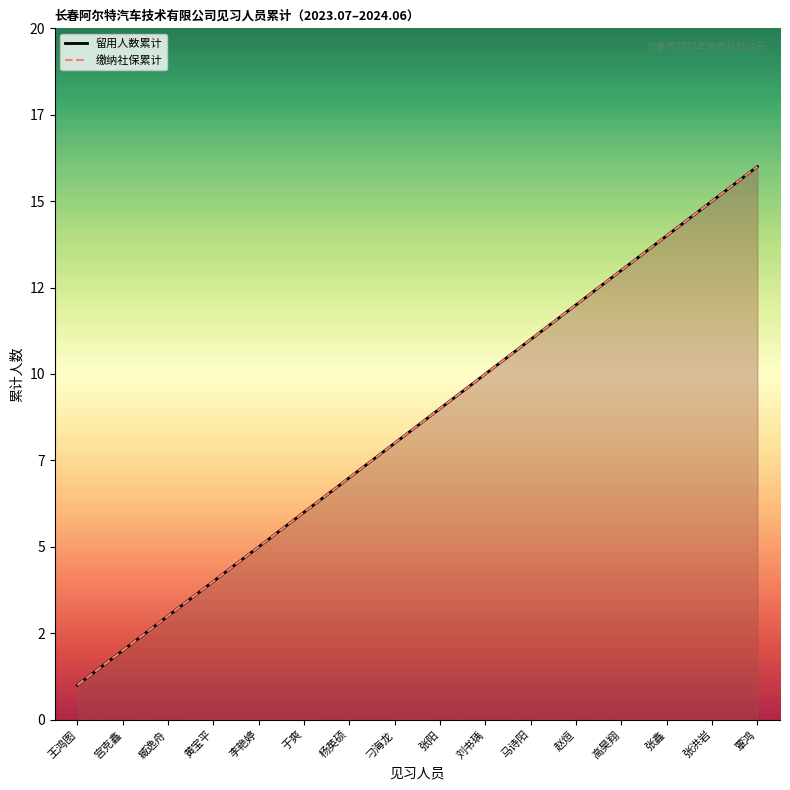

True or false: 留用人数累计 and 缴纳社保累计 cross at least once.

False